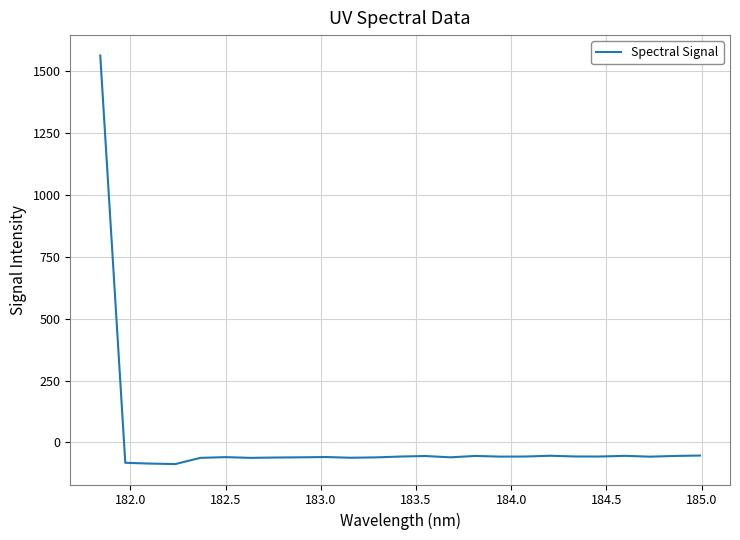

What is the greatest value displayed?

1564.4